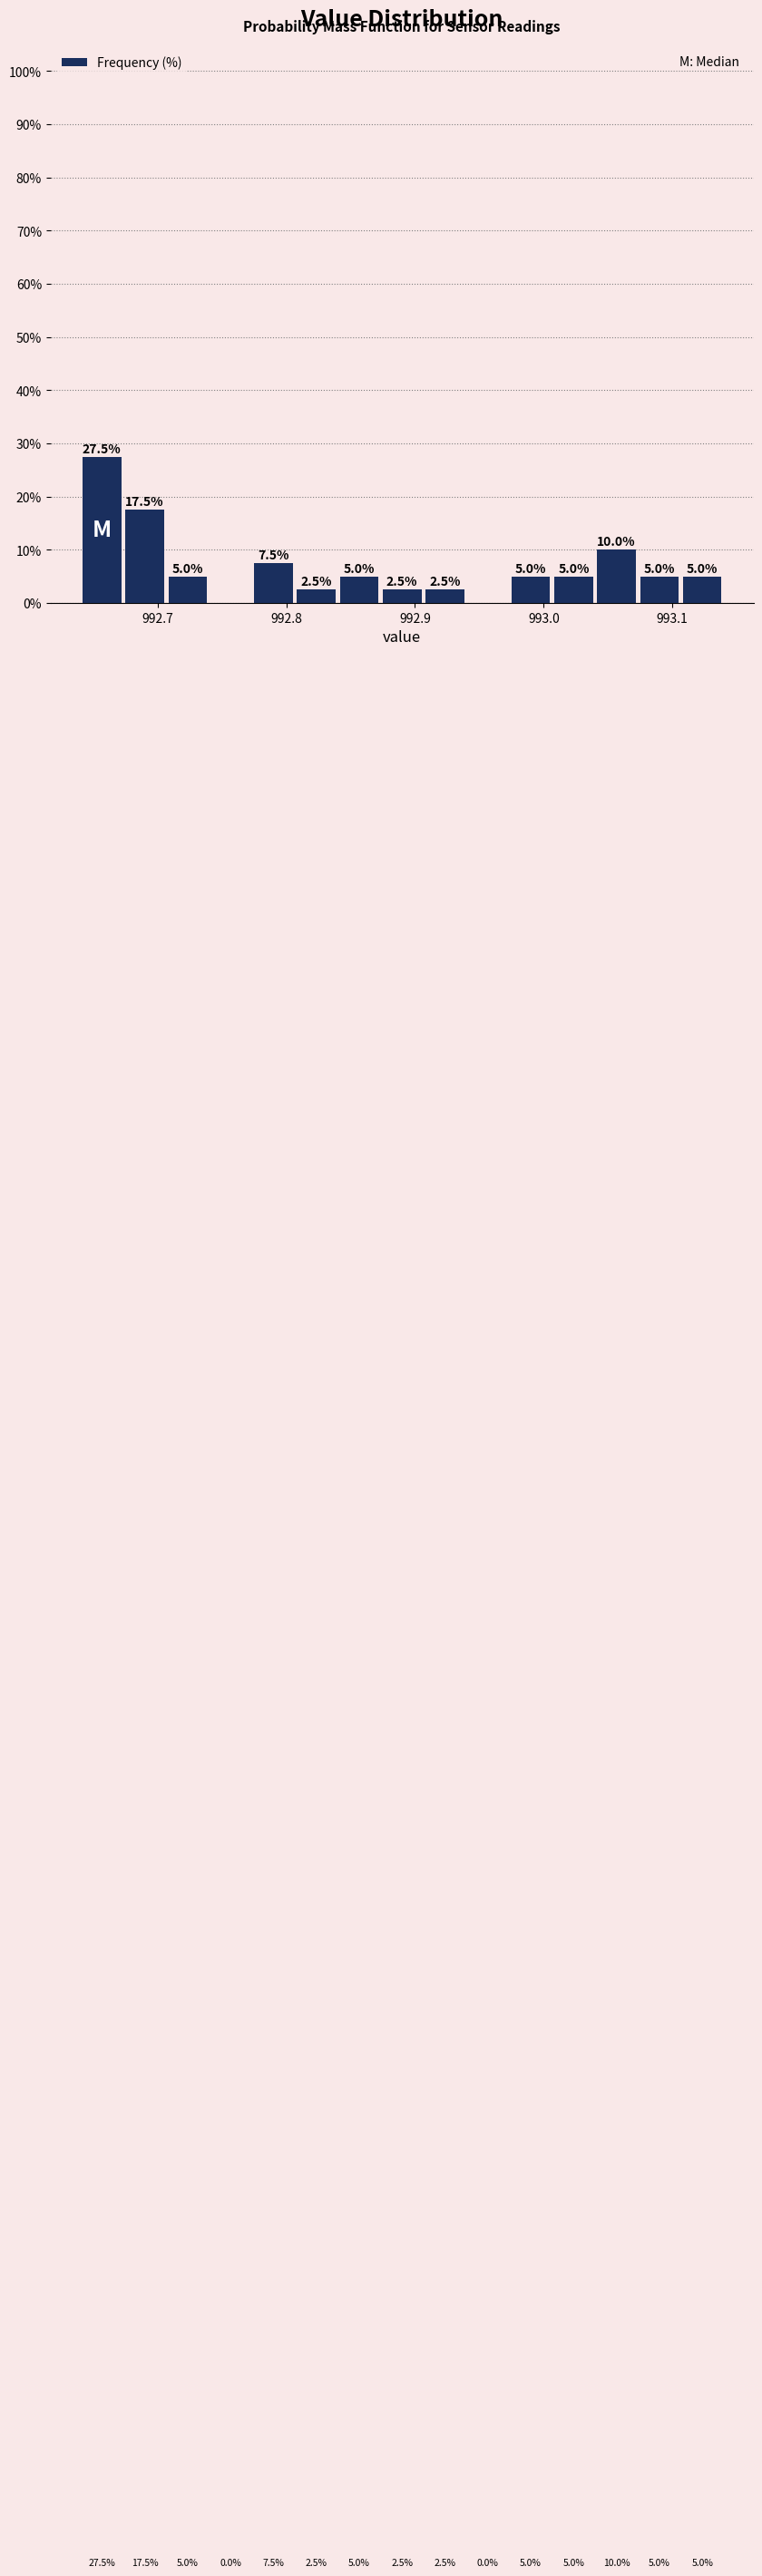

Around what value on the x-axis is the tallest bar? Give the approximate position of its centre, as read against the axis.

992.66